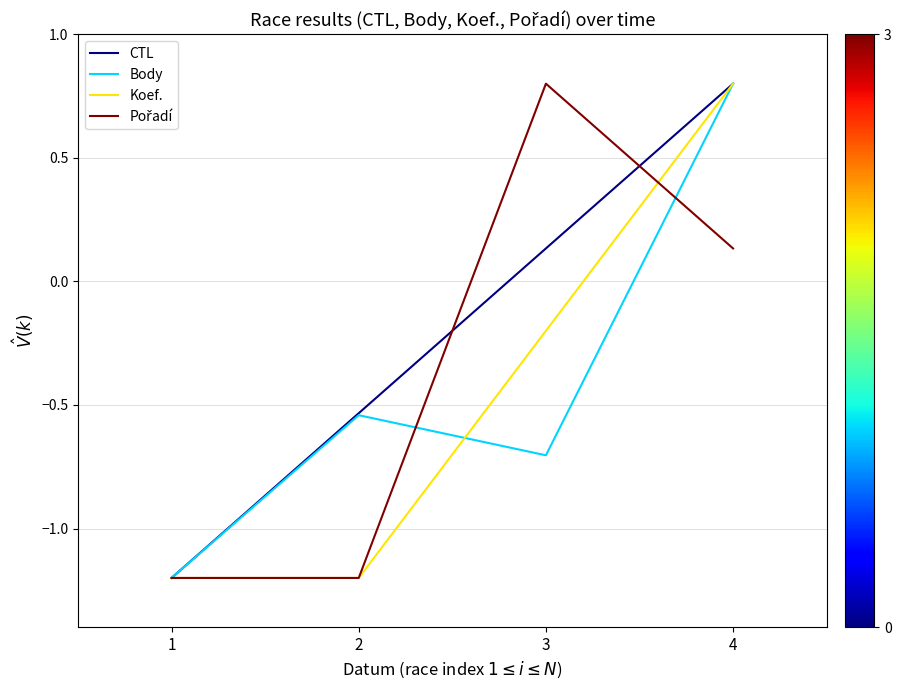

How many values in the Koef. series are below 0?

3